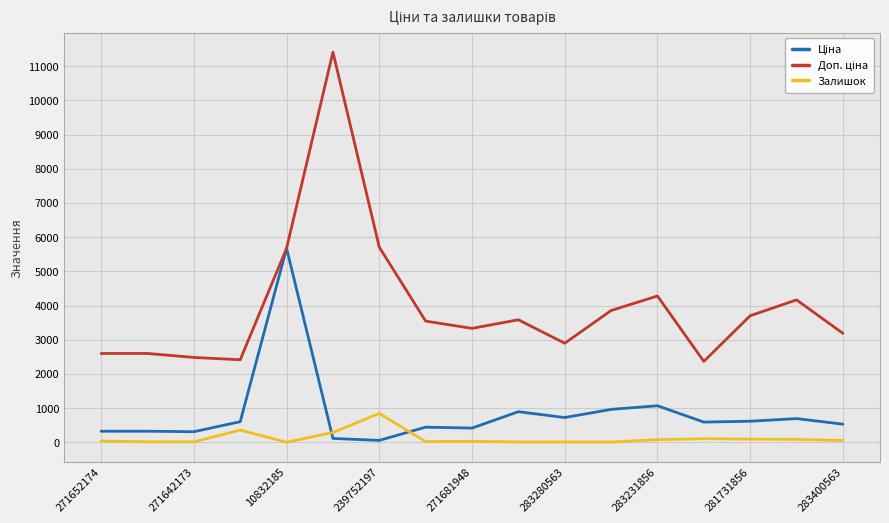

What is the greatest value displayed?

11410.0